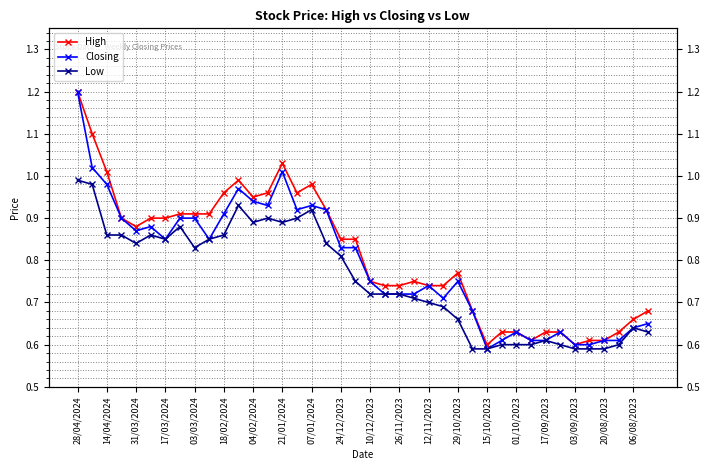

How many interior local peaks does the Low series have?

7